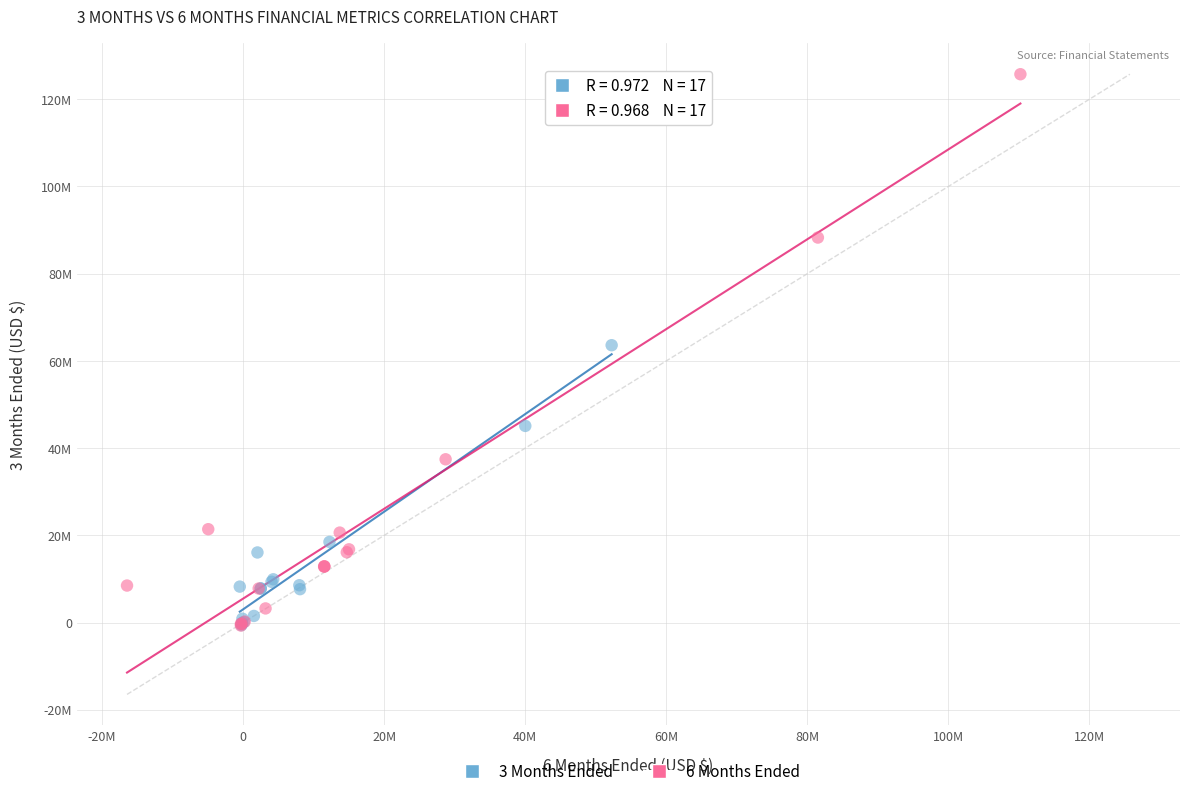

What are all the series names shown in the legend?

3 Months Ended, 6 Months Ended